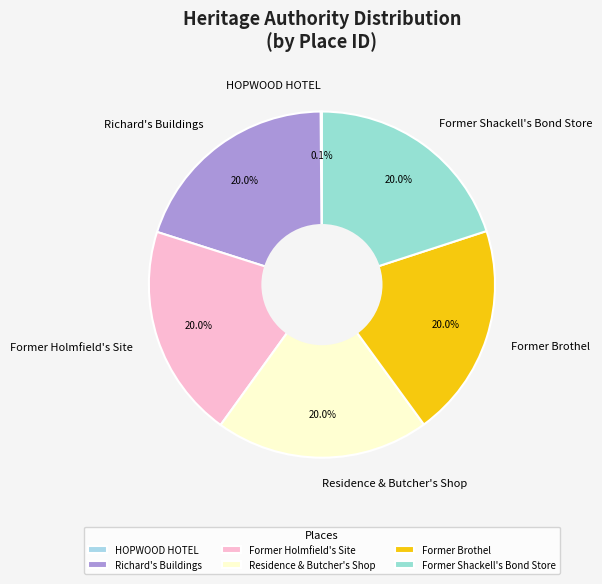

Is Former Brothel the majority of the pie?

No